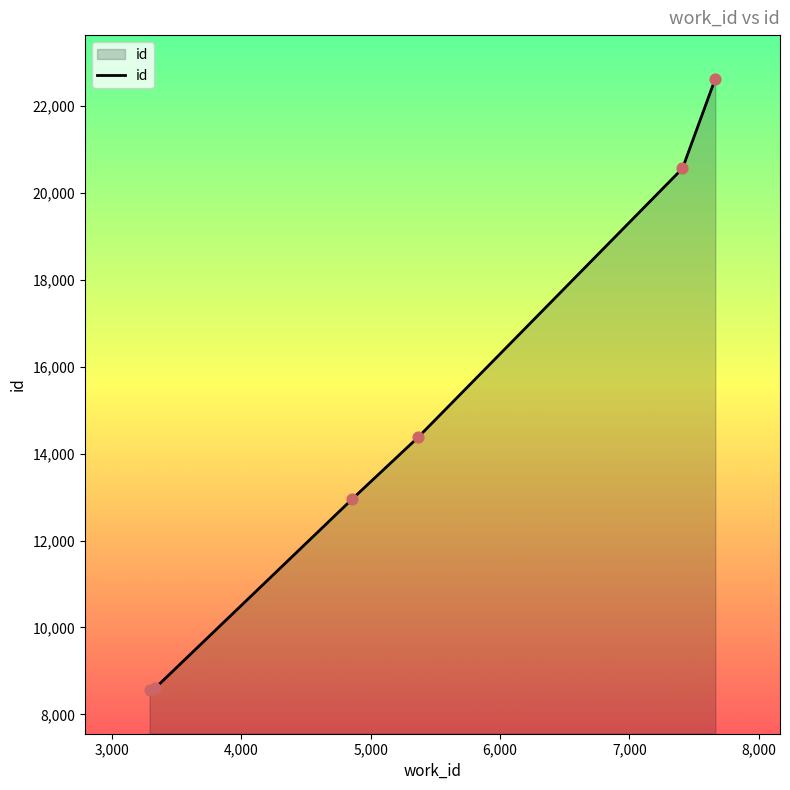

True or false: the data has more than 2 interior local peaks.

False